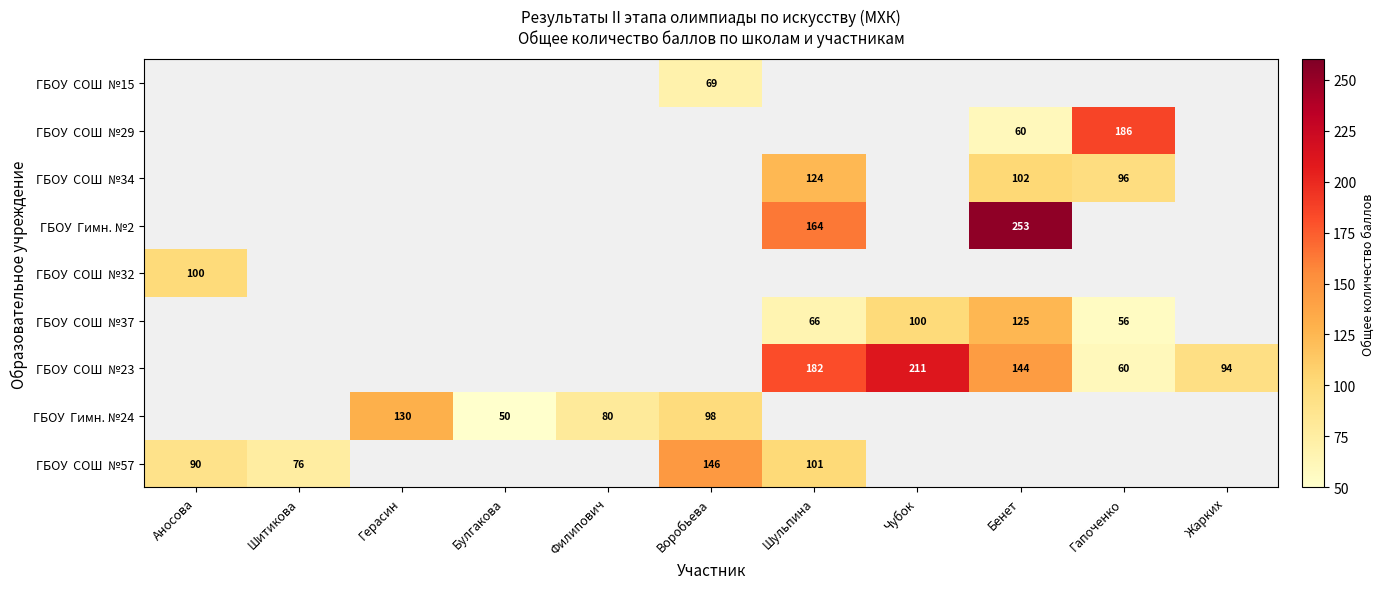

Which label corresponds to the smallest value in the chart?

Булгакова